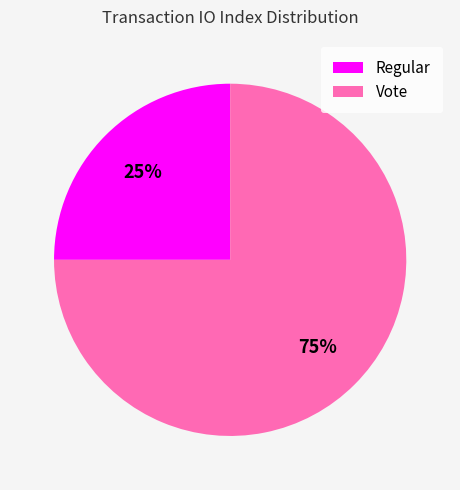

True or false: Vote accounts for 75% of the total.

True